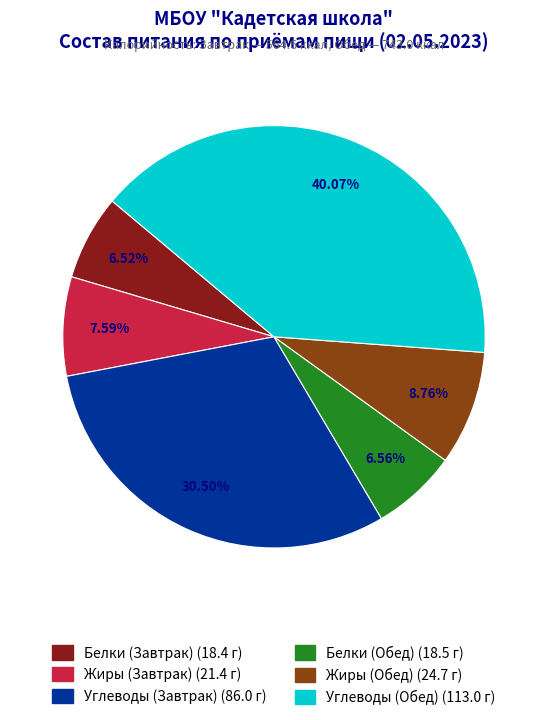

To the nearest percent, what percentage of the pie is Жиры (Завтрак)?

8%